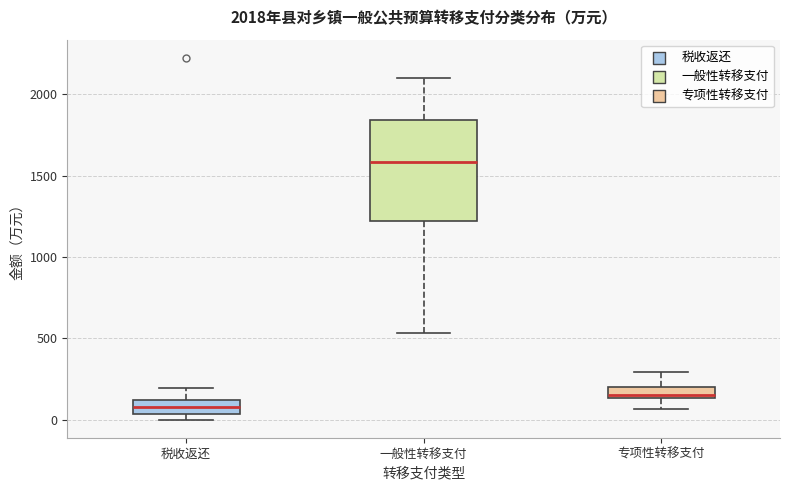

Which box's median line is the highest?

一般性转移支付